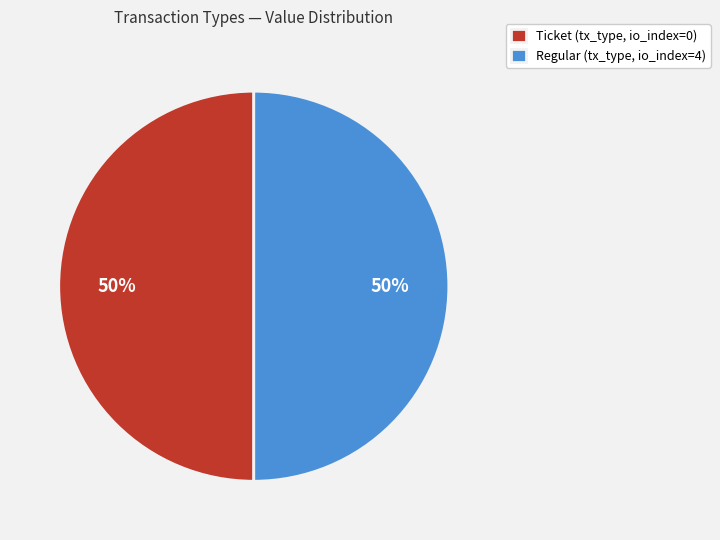

What is the ratio of the value at Regular (tx_type, io_index=4) to the value at Ticket (tx_type, io_index=0)?

1.0